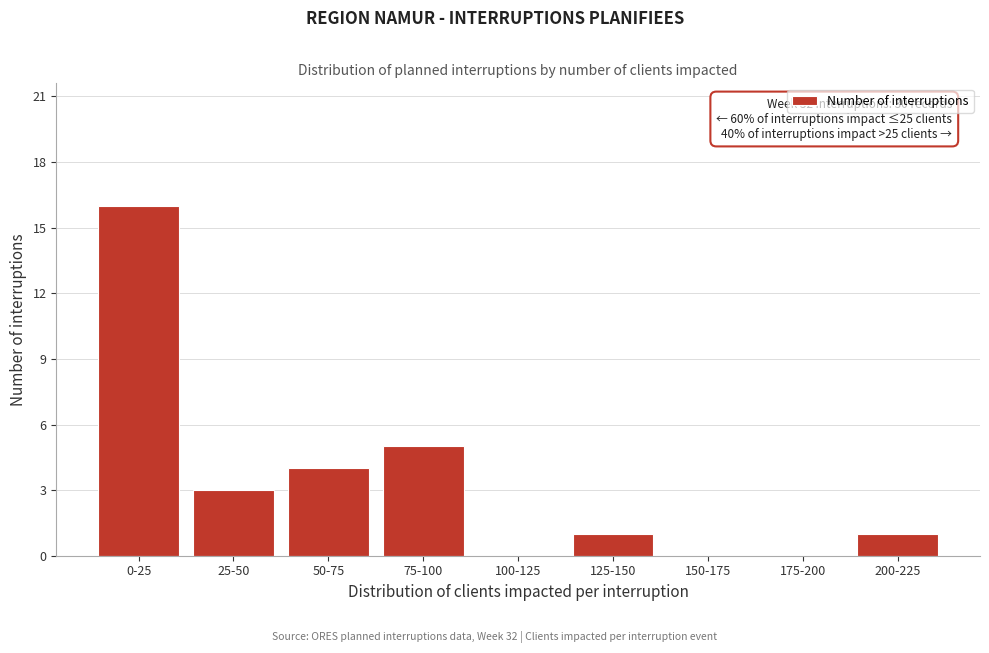

Reading left to right, what are all the values shown in this chart?

0-25=16	25-50=3	50-75=4	75-100=5	100-125=0	125-150=1	150-175=0	175-200=0	200-225=1